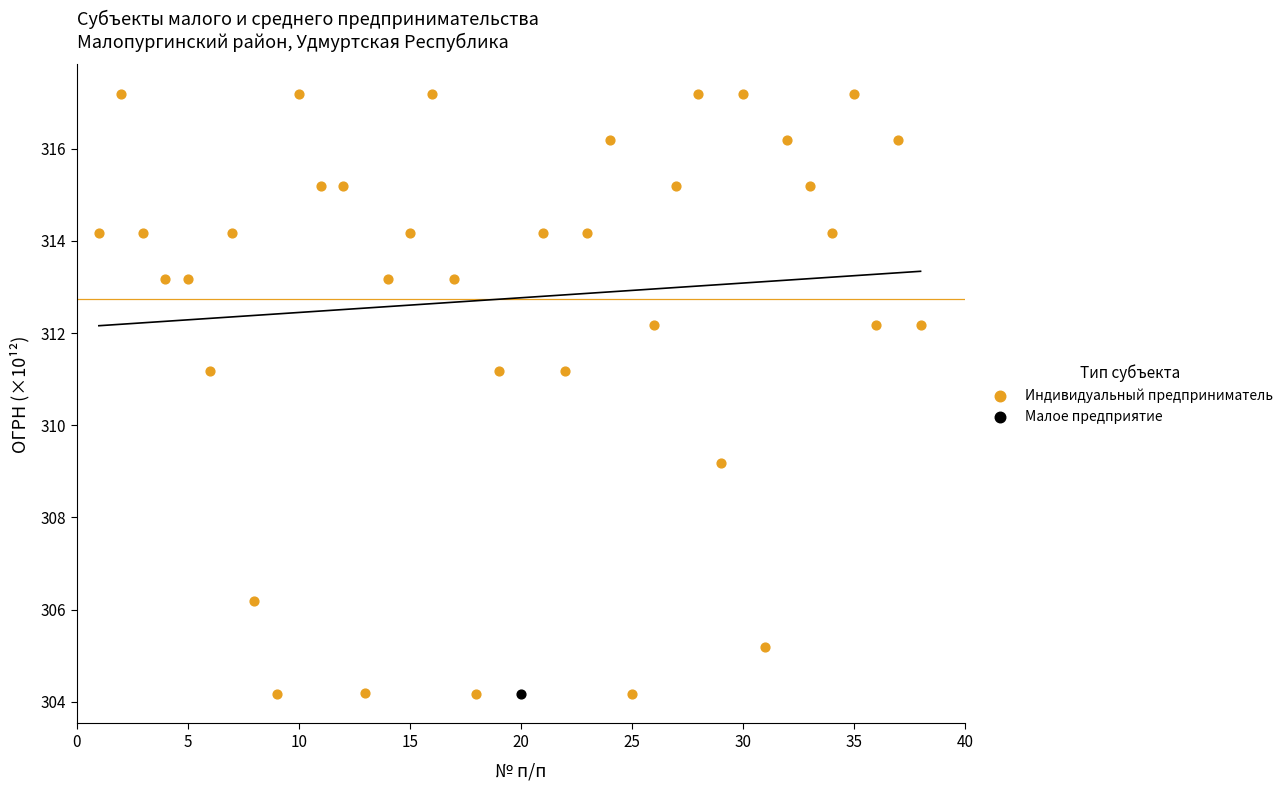

What are all the series names shown in the legend?

Индивидуальный предприниматель, Малое предприятие